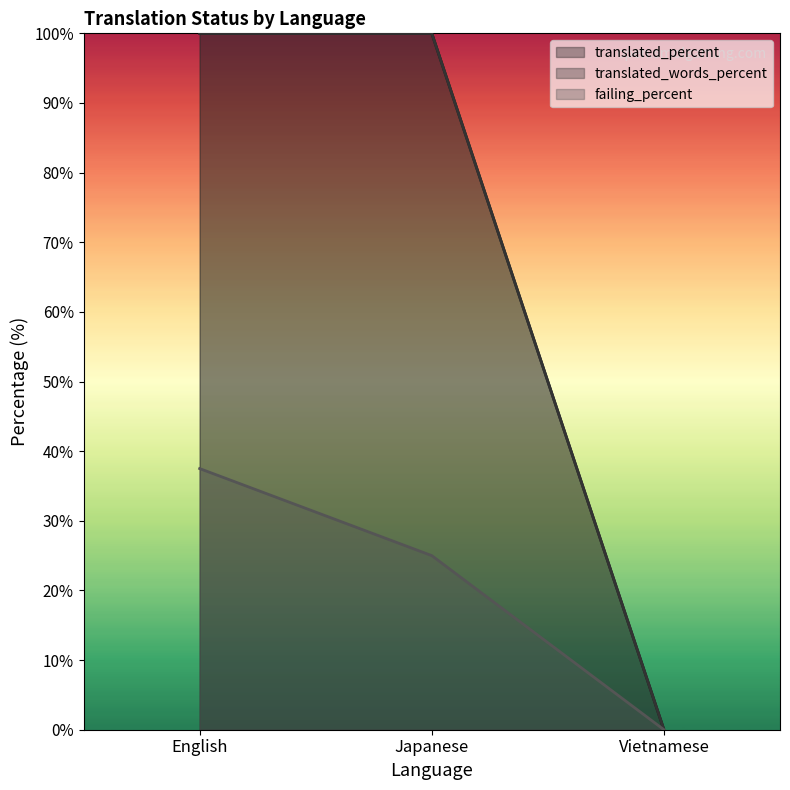

Is the value of translated_words_percent at Vietnamese greater than the value of translated_percent at English?

No